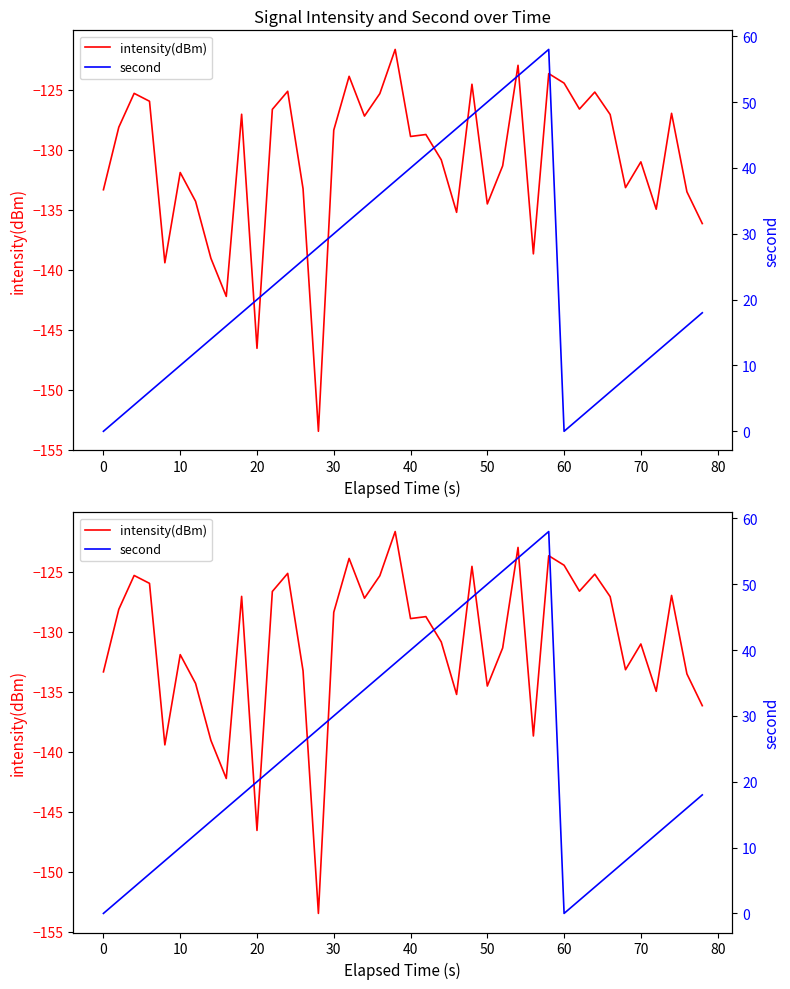

True or false: second and intensity(dBm) cross at least once.

False